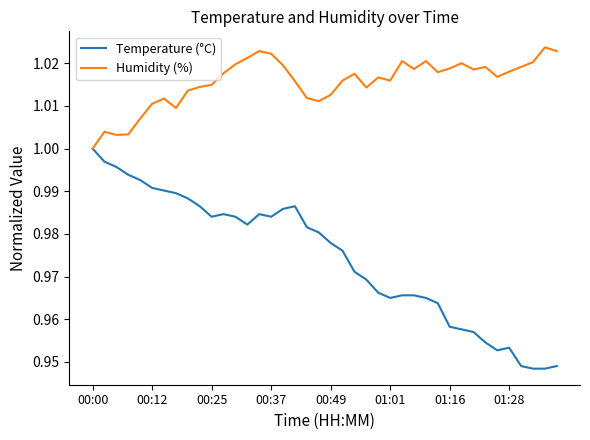

Which series has the largest range (max minus min)?

Temperature (°C)